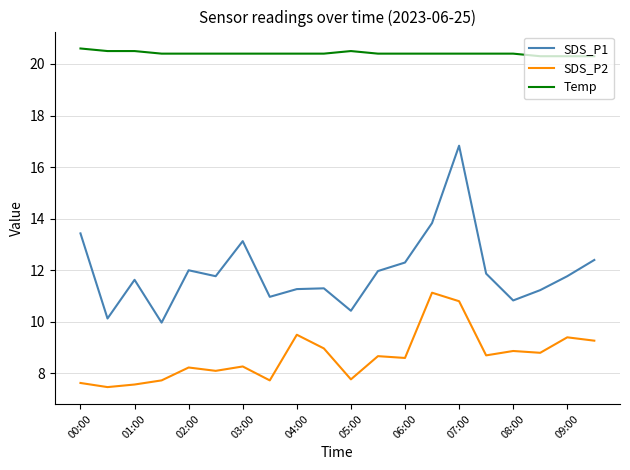

True or false: SDS_P1 has more than 2 interior local peaks.

True